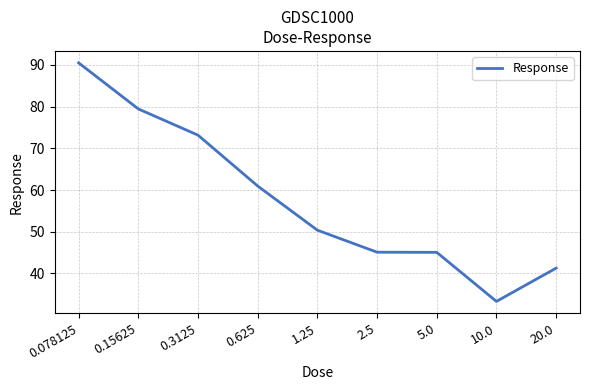

True or false: the data shows 45.1 at 5.0.

True